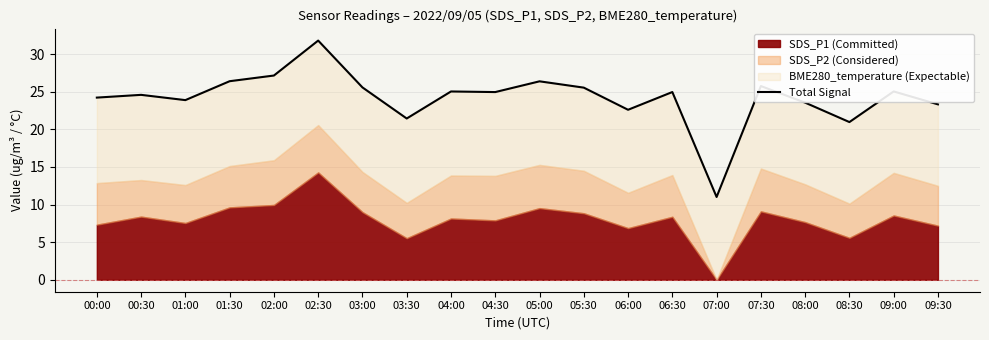

What is the sum of all values?

484.4